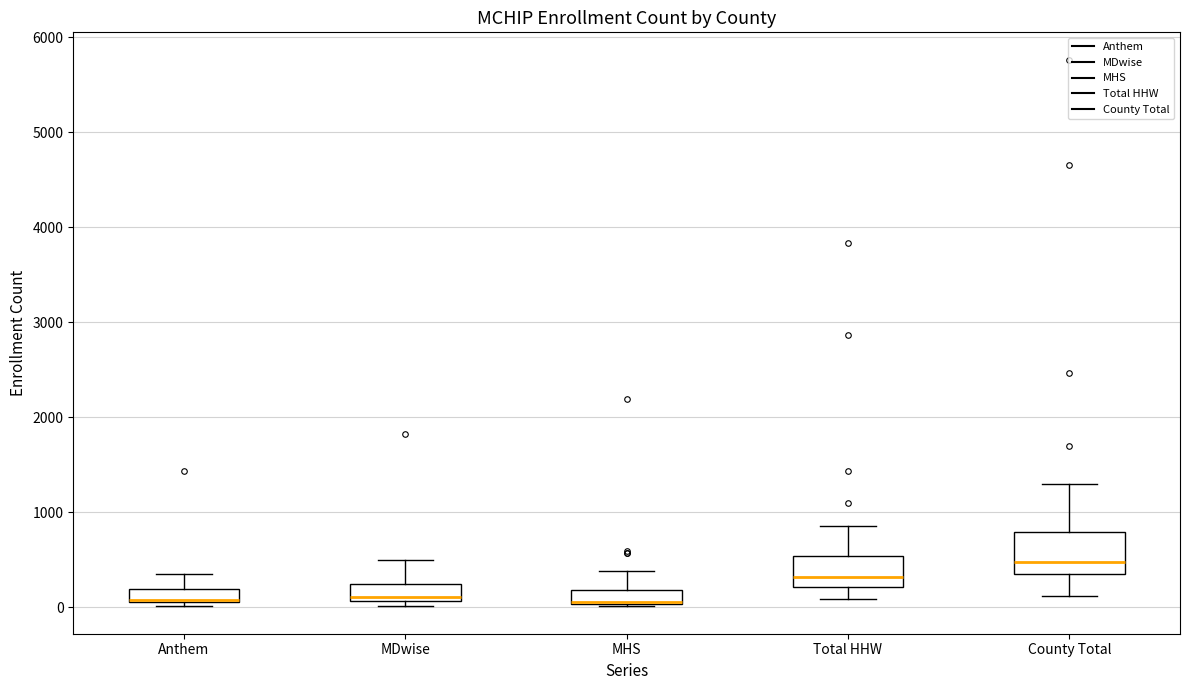

Where does the lower whisker of the box for County Total end on the y-axis? The values are not printed on the chart, so give them approximately, as read against the axis.

100